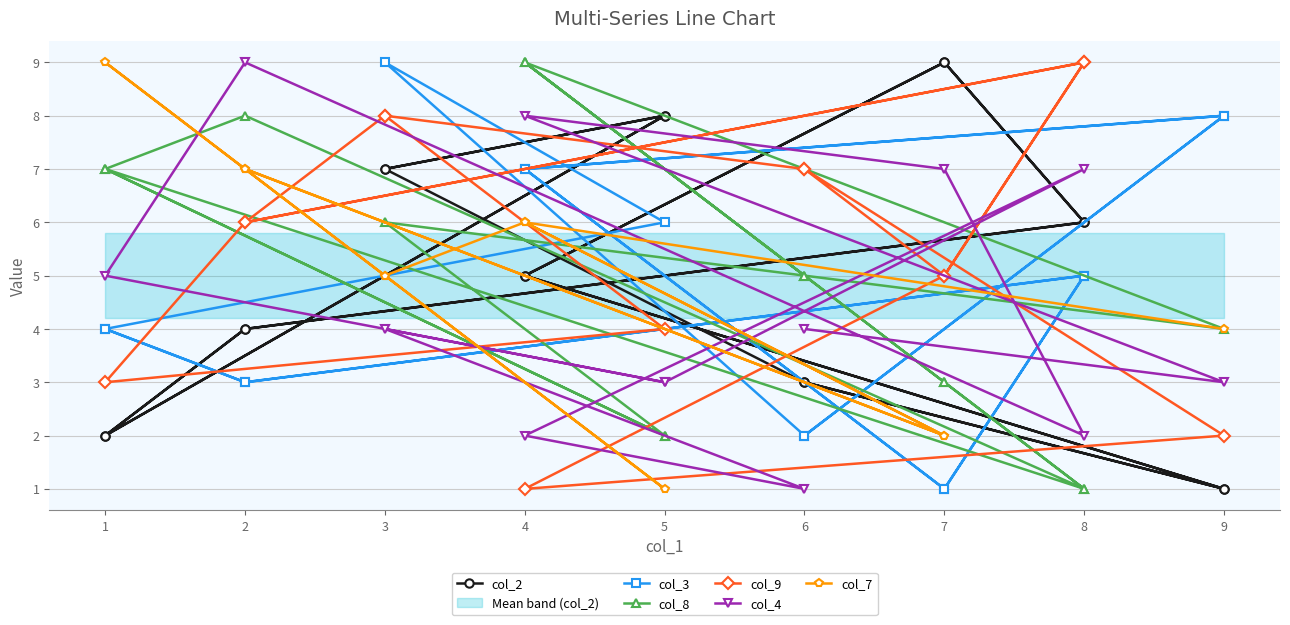

What is the difference between the second highest and minimum values?

8